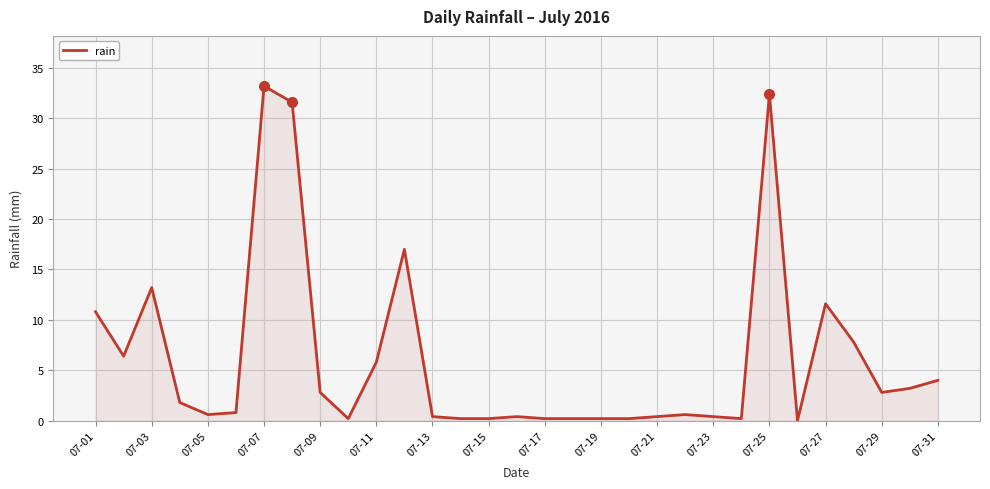

What is the maximum value shown in the chart?

33.2